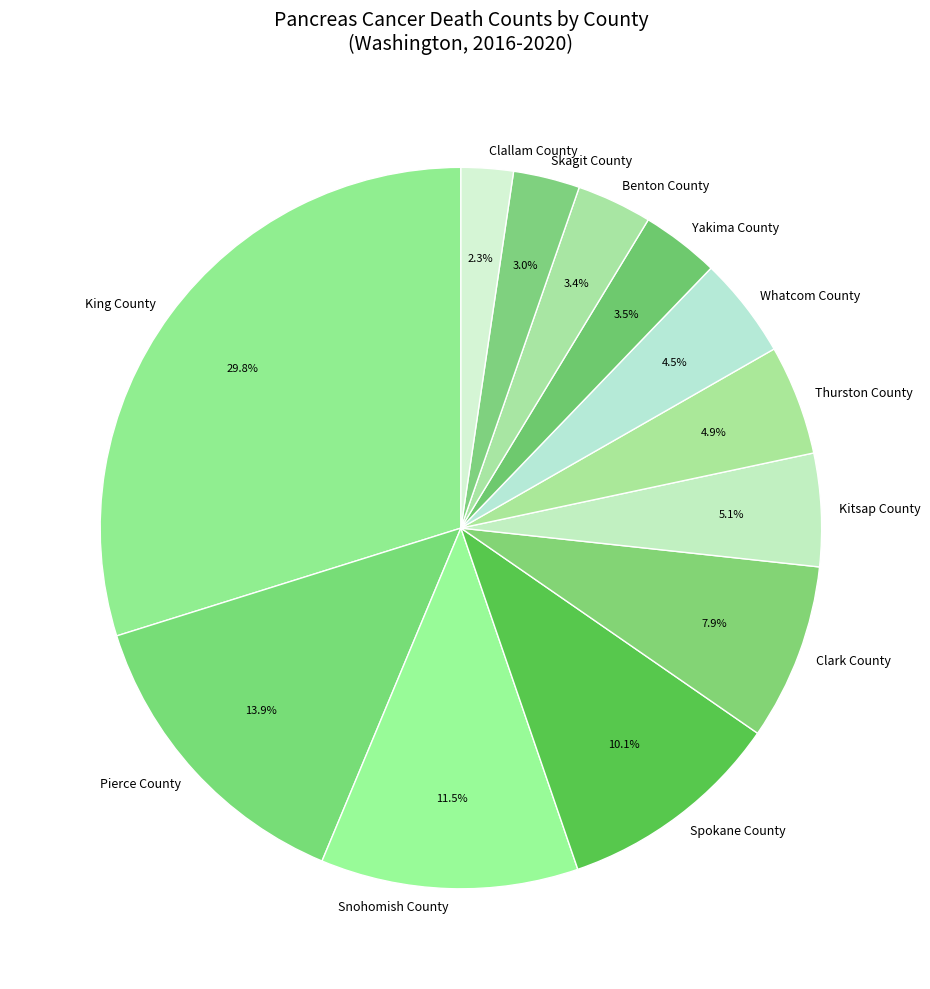

To the nearest percent, what is the average slice percentage?

8%